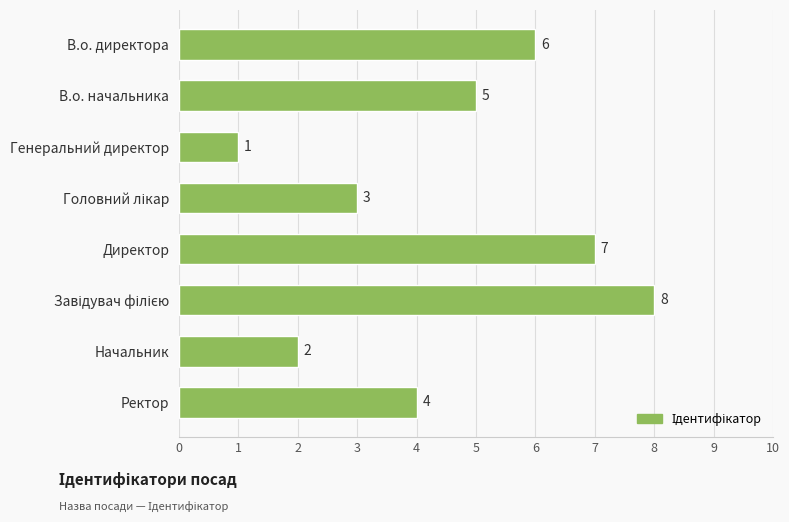

At which label is the value closest to 4?

Ректор